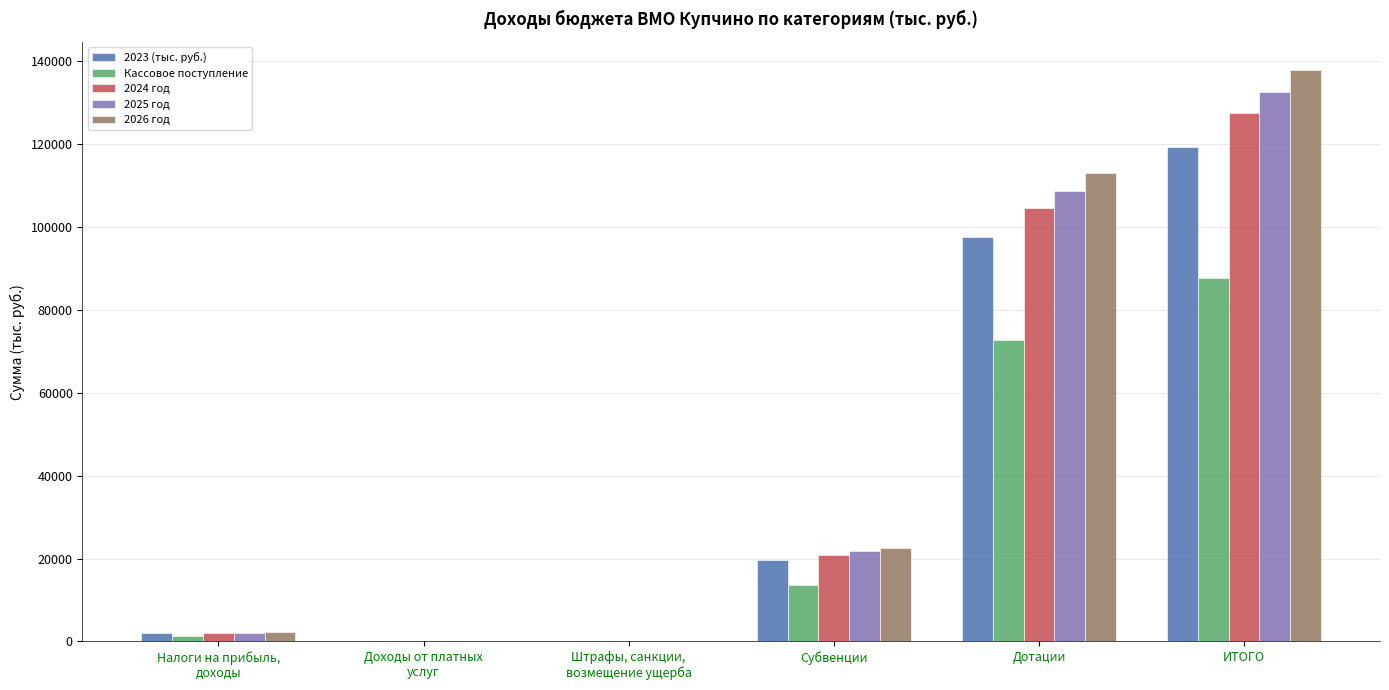

What is the sum of the 2026 год values at ИТОГО and Дотации?

250570.8